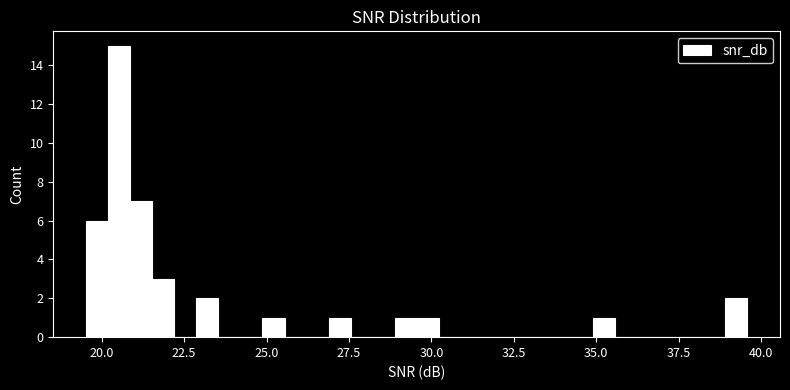

Around what value on the x-axis is the tallest bar? Give the approximate position of its centre, as read against the axis.

20.5